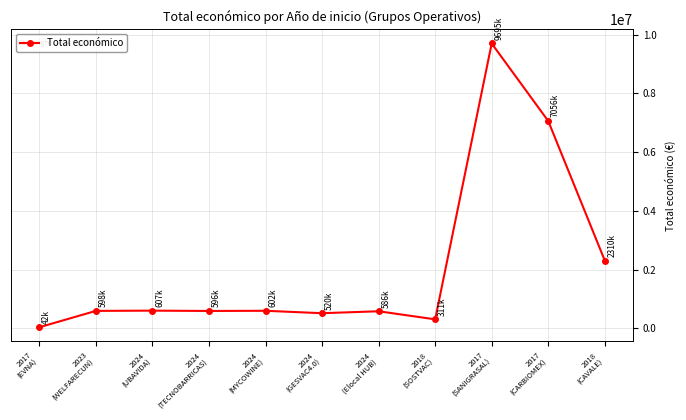

How many lines are shown in the chart?

1